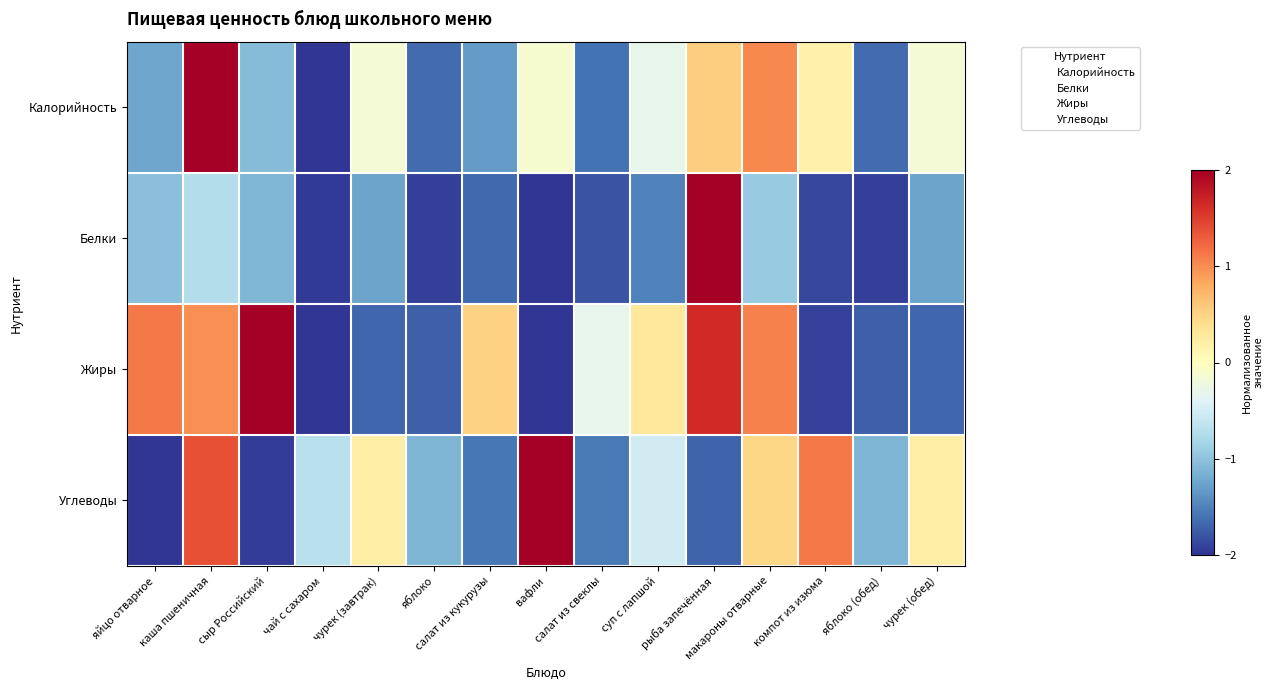

Which series has the widest spread of values?

Калорийность